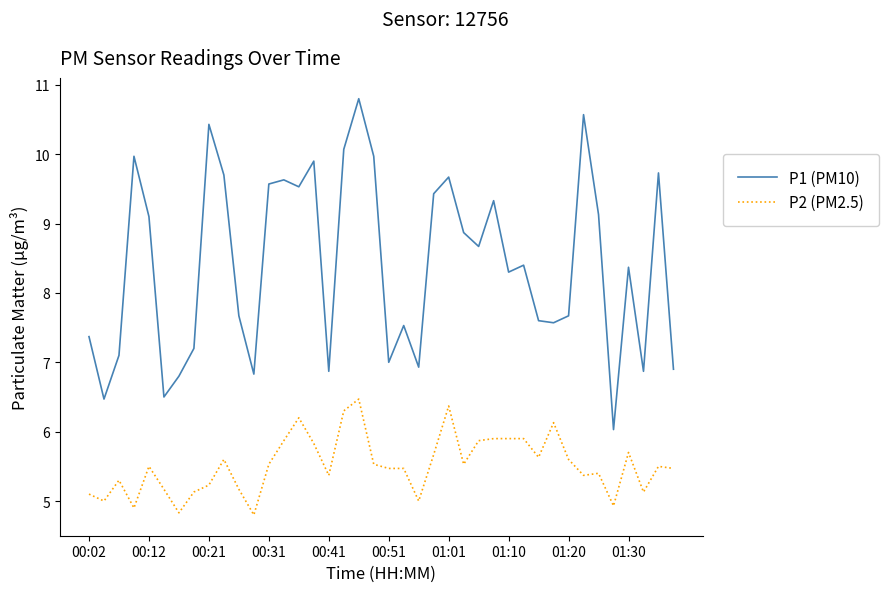

Which series has the widest spread of values?

P1 (PM10)